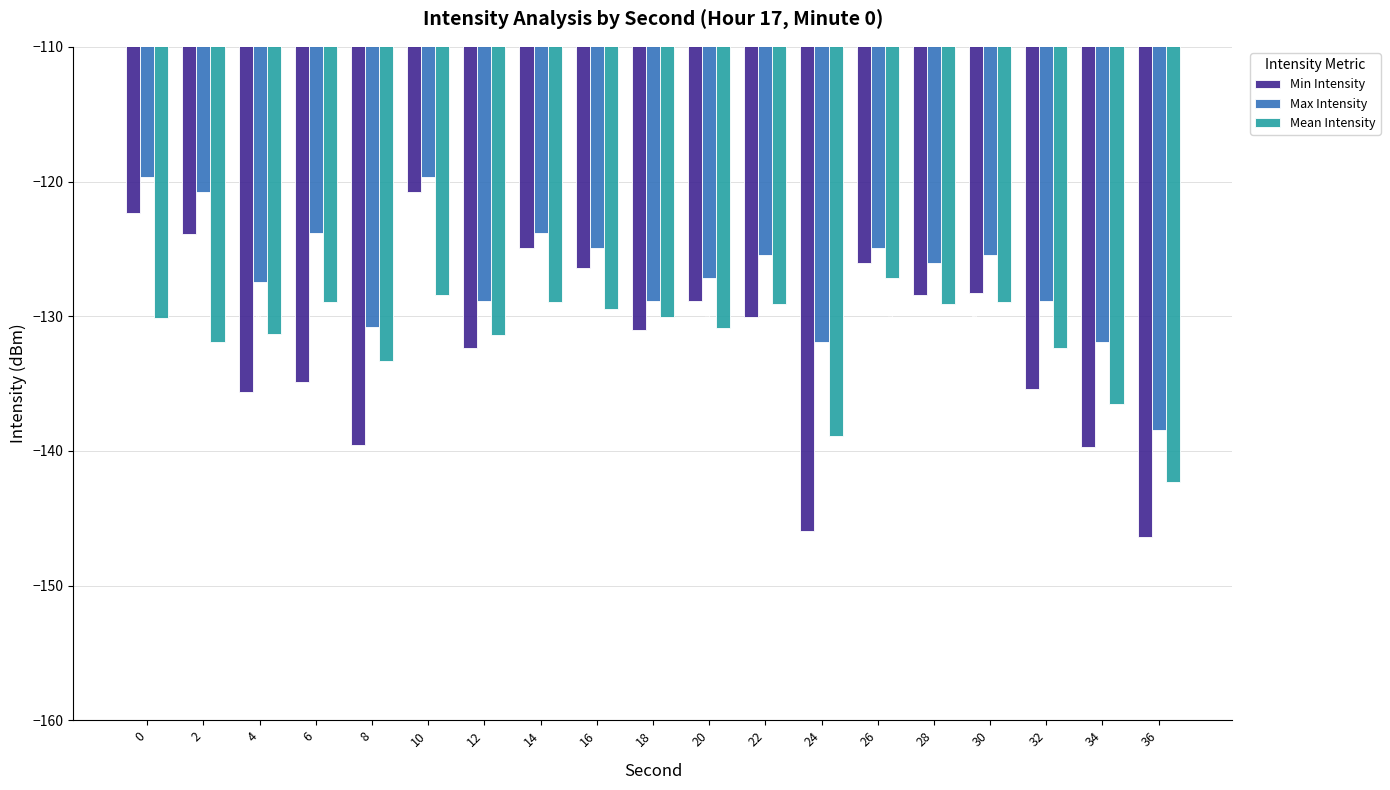

The value of Max Intensity at 32 is -128.9. True or false?

True